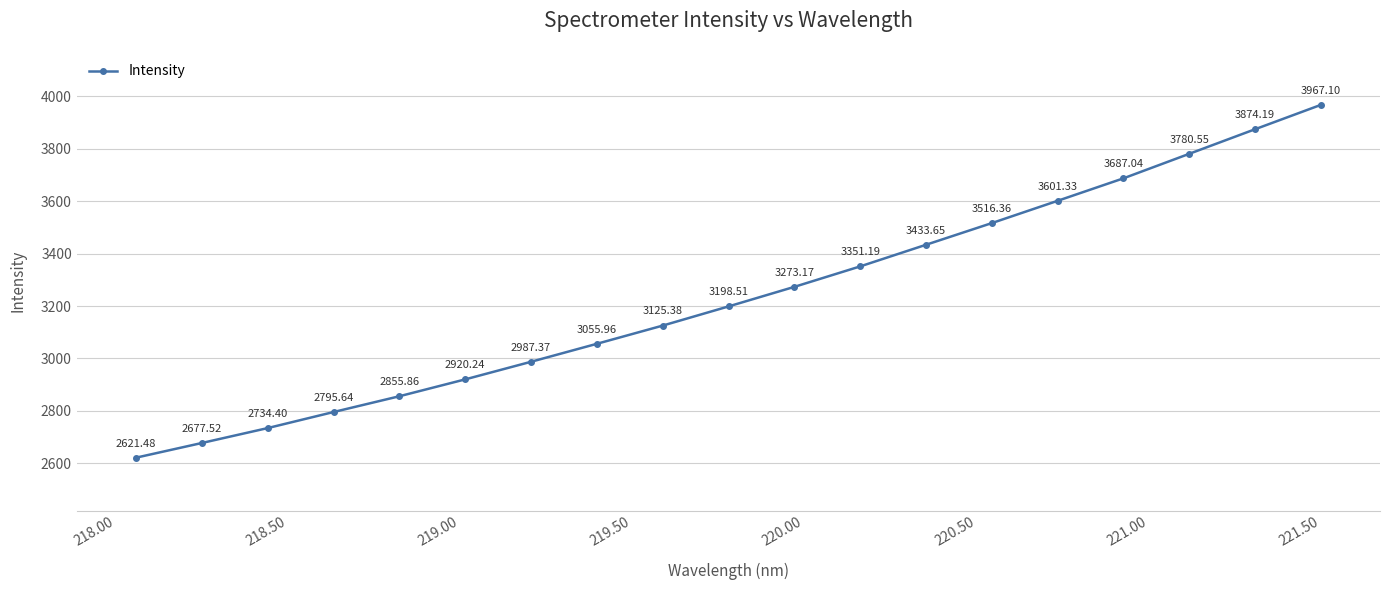

What is the difference between the second highest and second lowest values?

1196.7